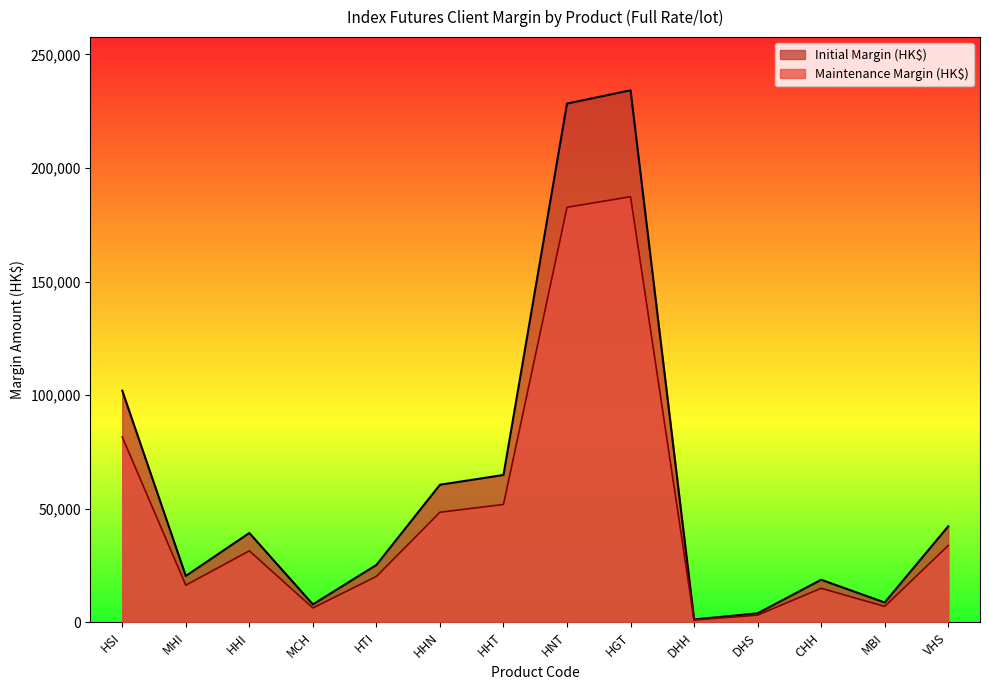

What is the label of the 4th point from the right?

DHS